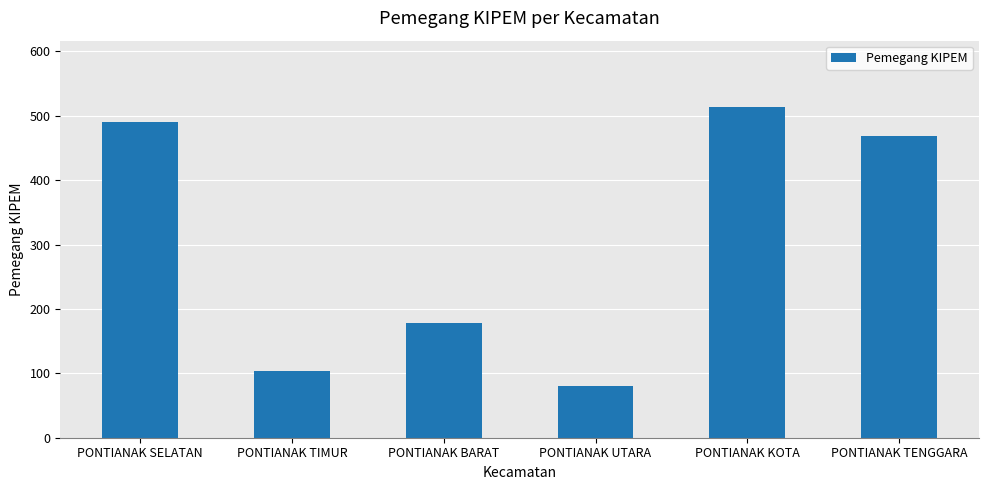

Reading left to right, what are all the values shown in this chart?

491	103	178	81	514	468